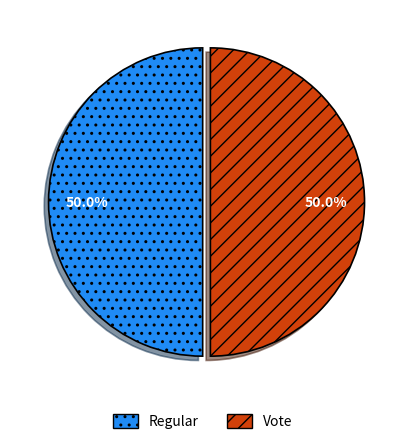

Approximately how many times larger is the value at Regular compared to Vote?

1.0